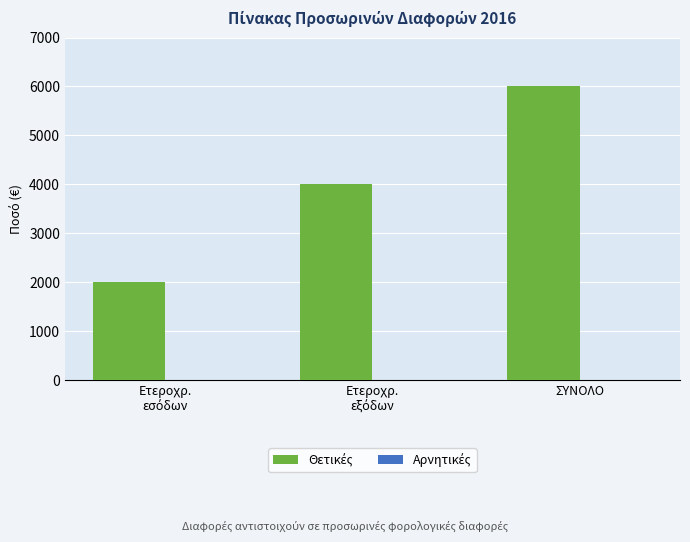

Is it true that the value at ΣΥΝΟΛΟ is 6000?

True